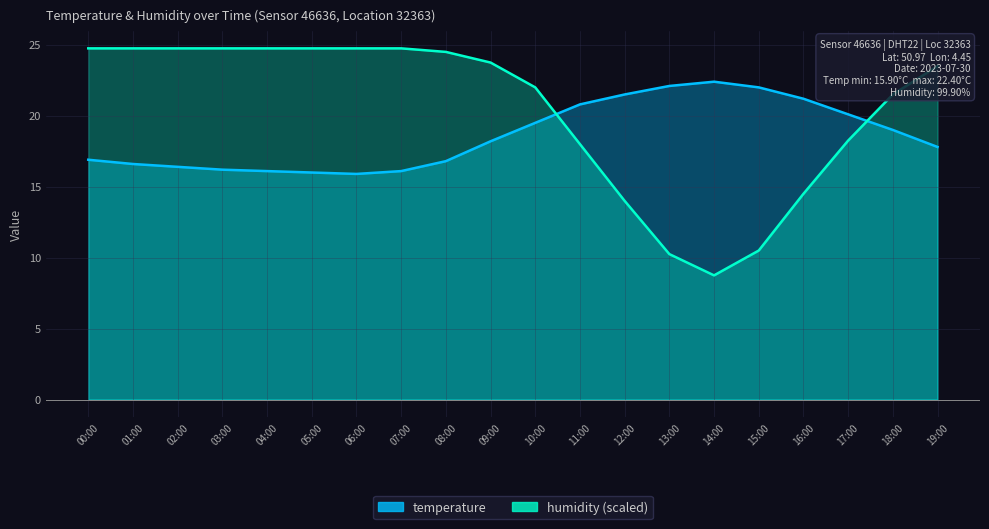

Read the temperature value at 00:00.

16.9